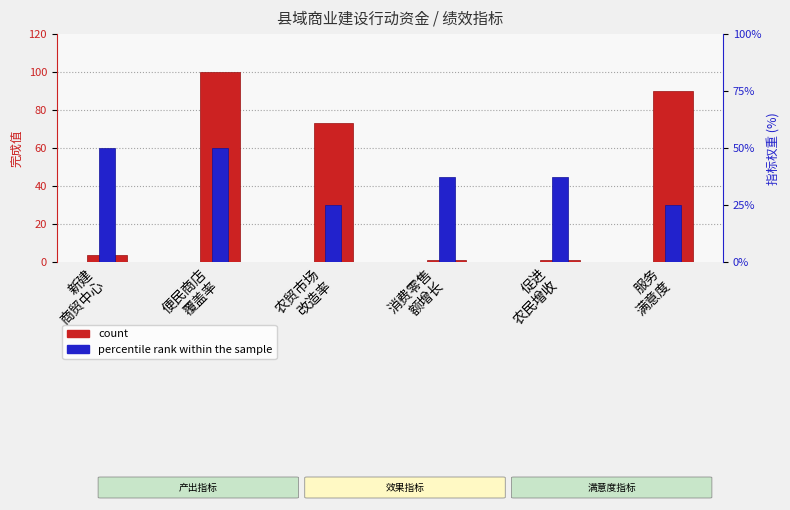

Reading left to right, what are all the values shown in this chart?

count: 新建
商贸中心=4	便民商店
覆盖率=100	农贸市场
改造率=73	消费零售
额增长=1	促进
农民增收=1	服务
满意度=90
percentile rank within the sample: 新建
商贸中心=20	便民商店
覆盖率=20	农贸市场
改造率=10	消费零售
额增长=15	促进
农民增收=15	服务
满意度=10